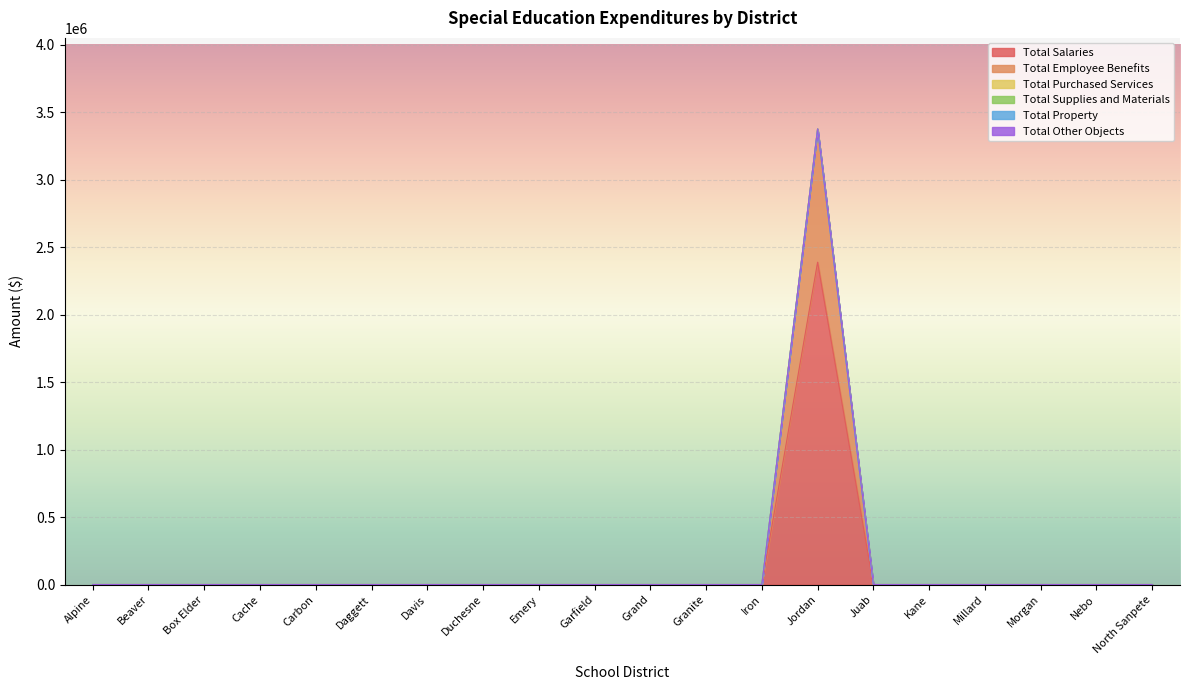

Which series has the widest spread of values?

Total Salaries